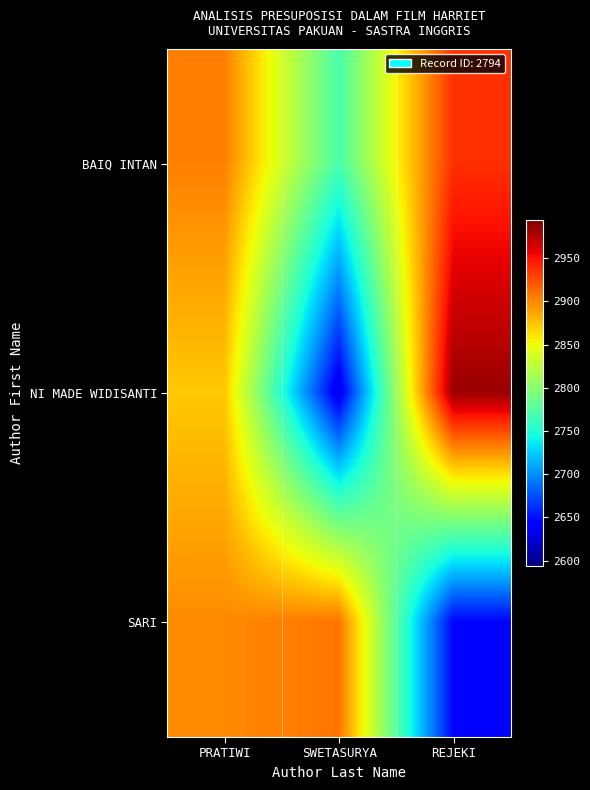

Which series has the largest total across all categories?

BAIQ INTAN